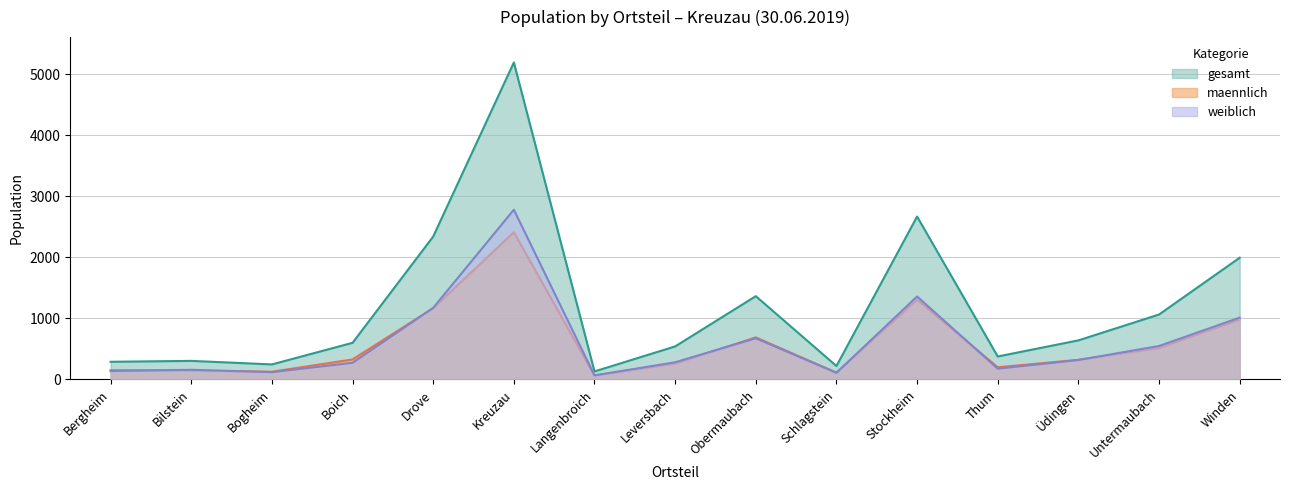

Which series has the largest total across all categories?

gesamt